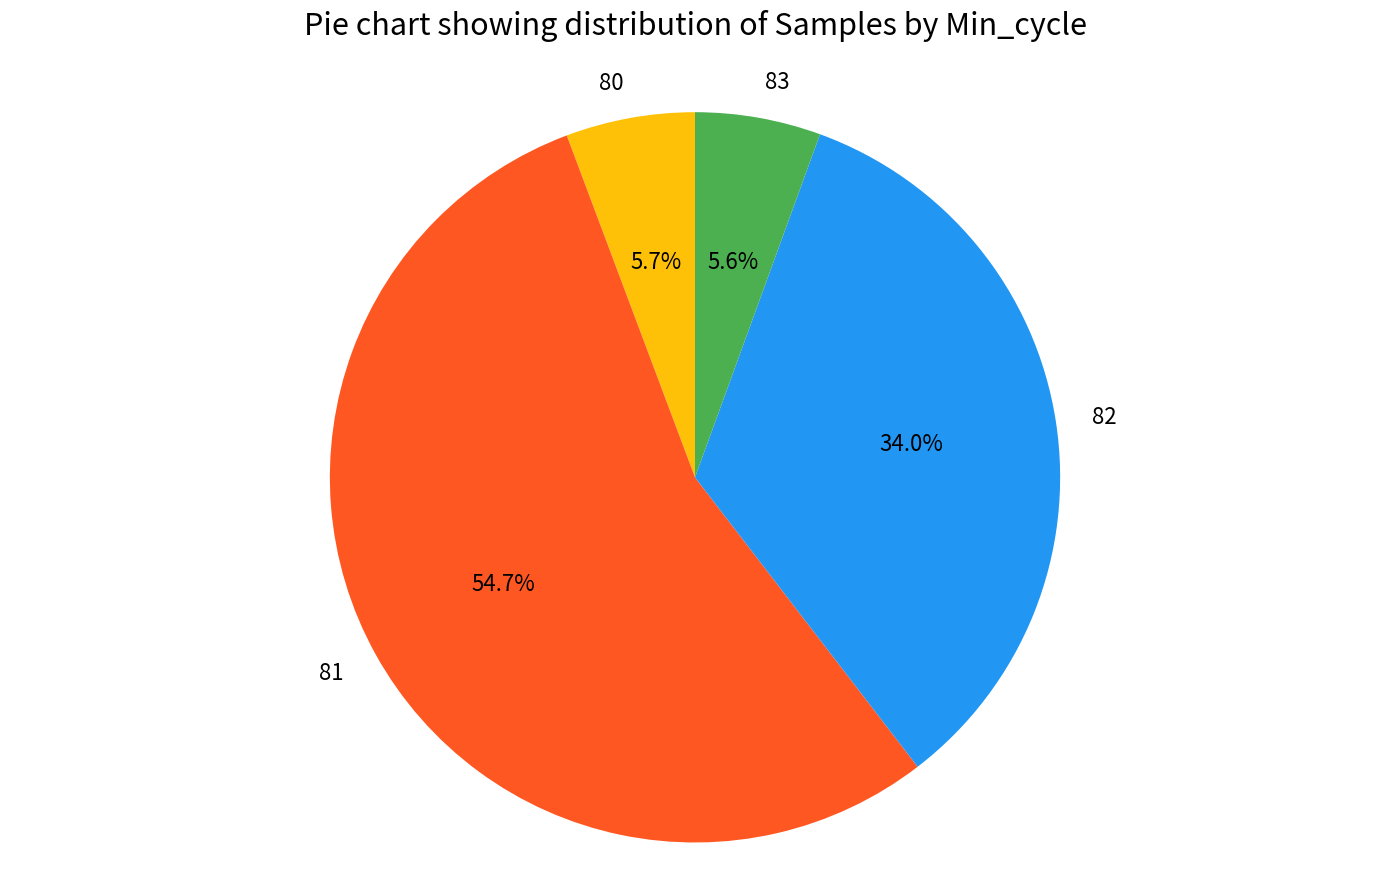

What portion of the pie excludes 82?

66.0%